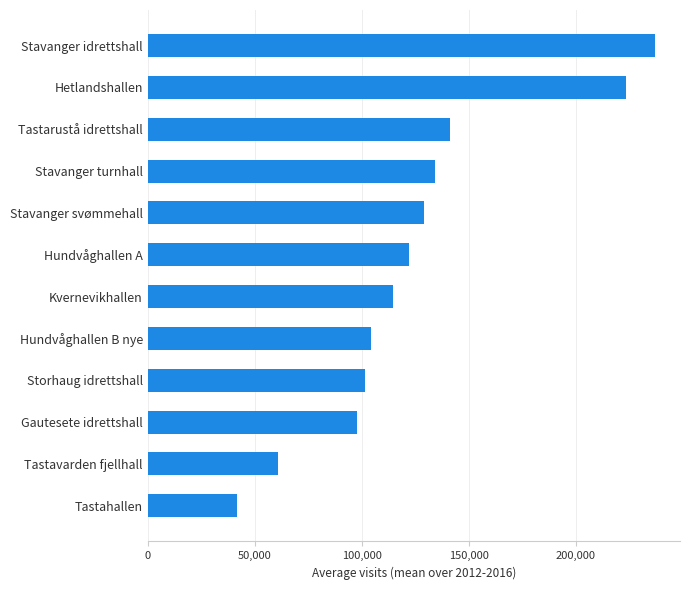

Between Stavanger turnhall and Gautesete idrettshall, which is larger?

Stavanger turnhall